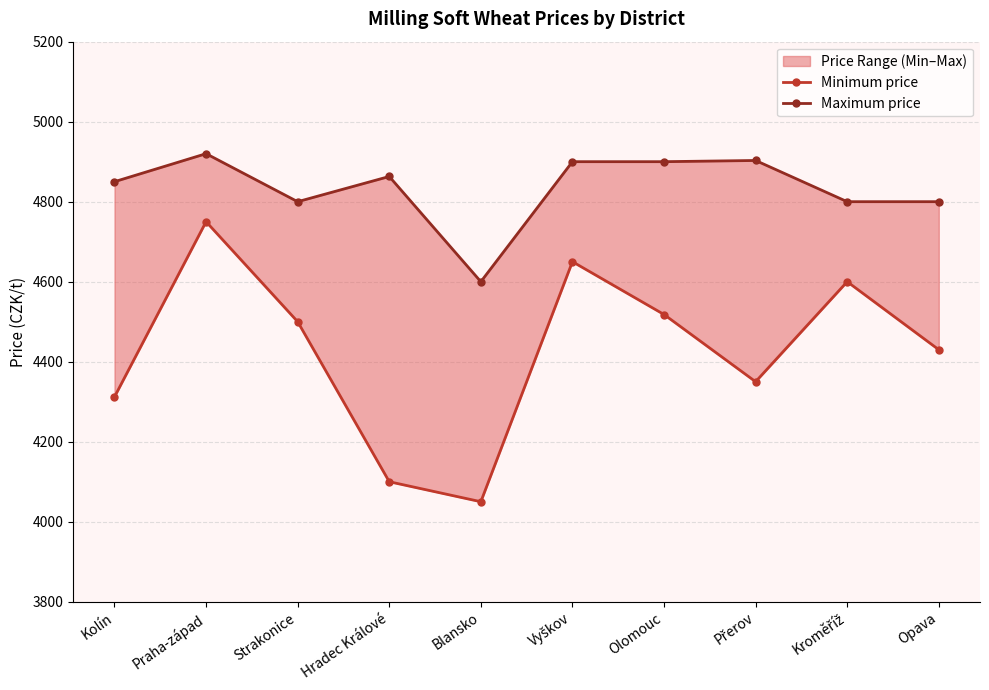

Rank the series at Kroměříž from lowest to highest value.

Minimum price, Maximum price